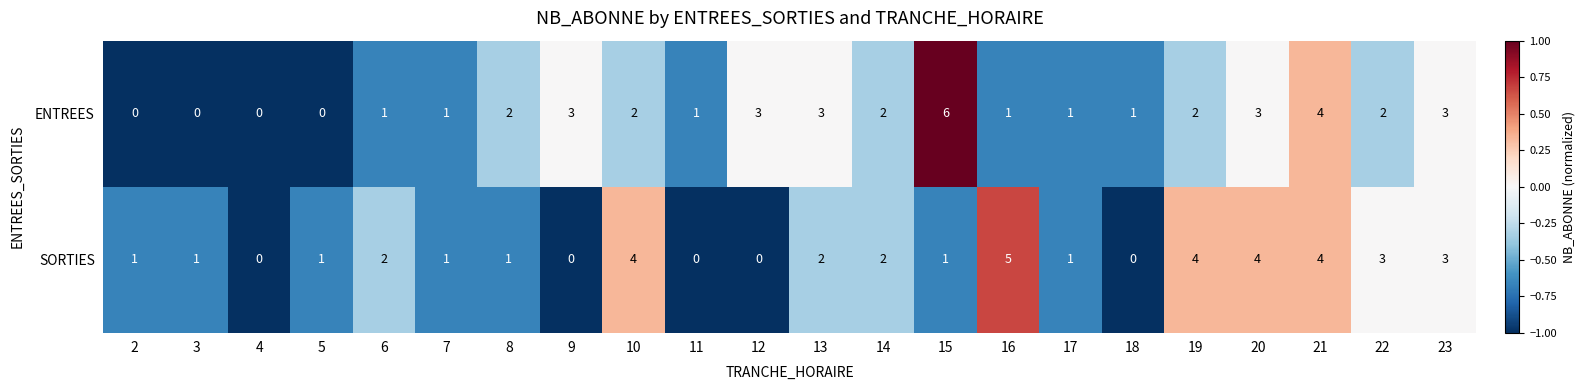

The SORTIES series shows 1 at 14. True or false?

False